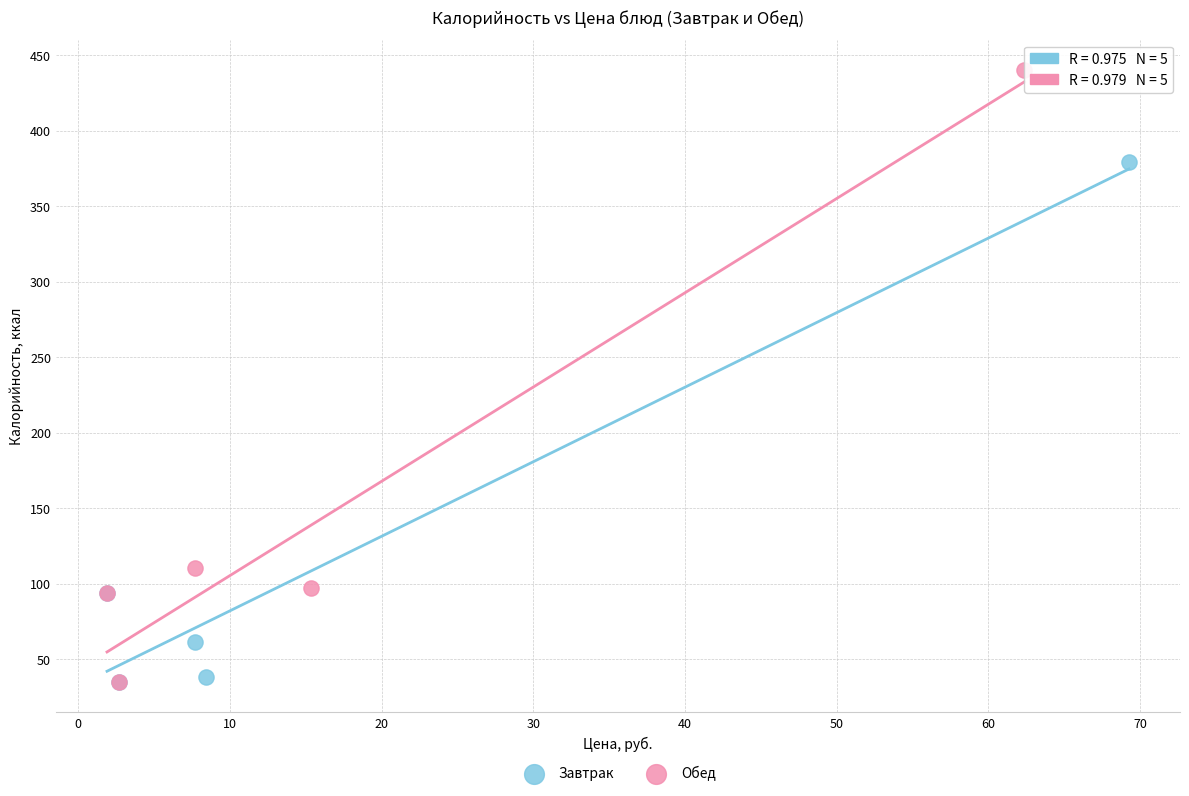

Which series contains the highest Y value?

Обед